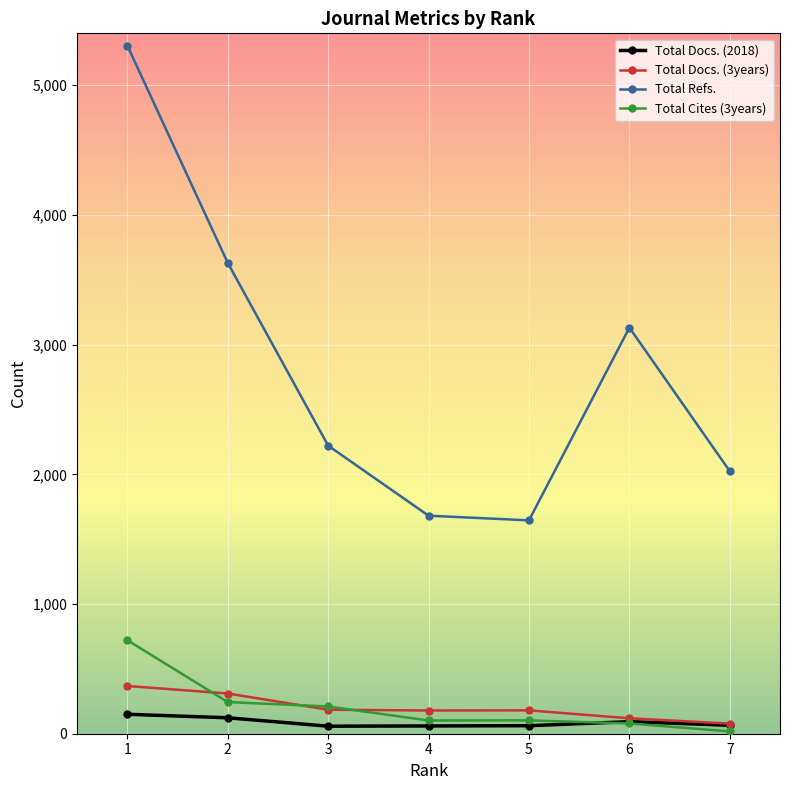

What are all the series names shown in the legend?

Total Docs. (2018), Total Docs. (3years), Total Refs., Total Cites (3years)